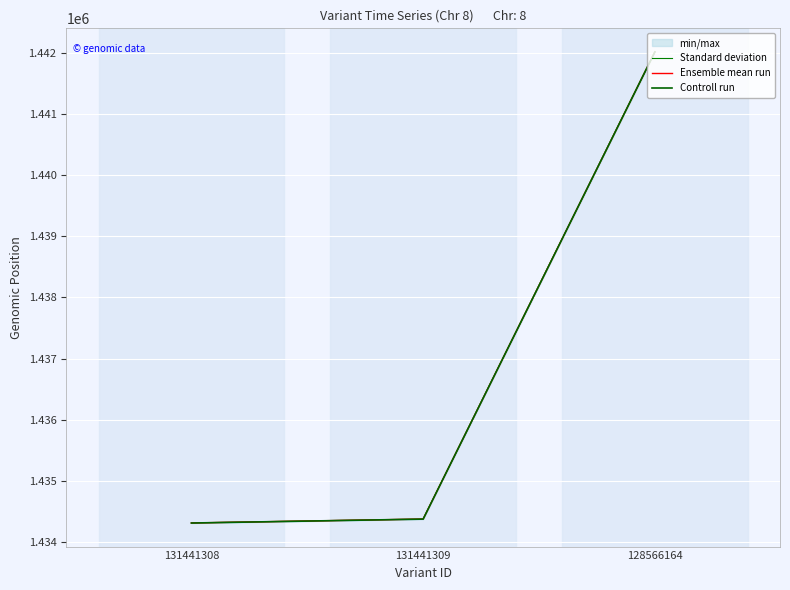

Between 131441309 and 128566164, which series saw the biggest shift?

Controll run